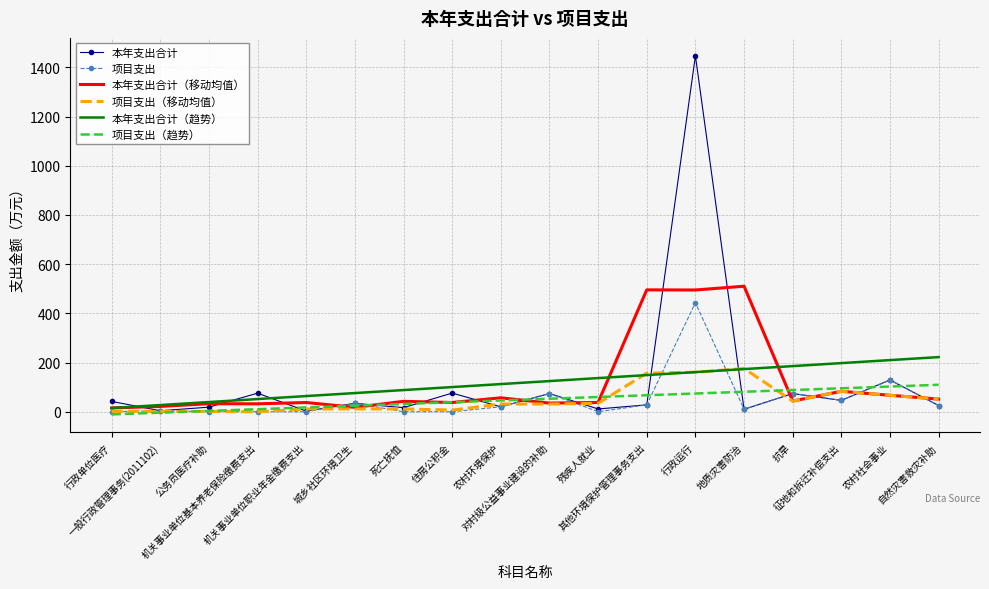

True or false: 项目支出（趋势） and 本年支出合计（趋势） cross at least once.

False